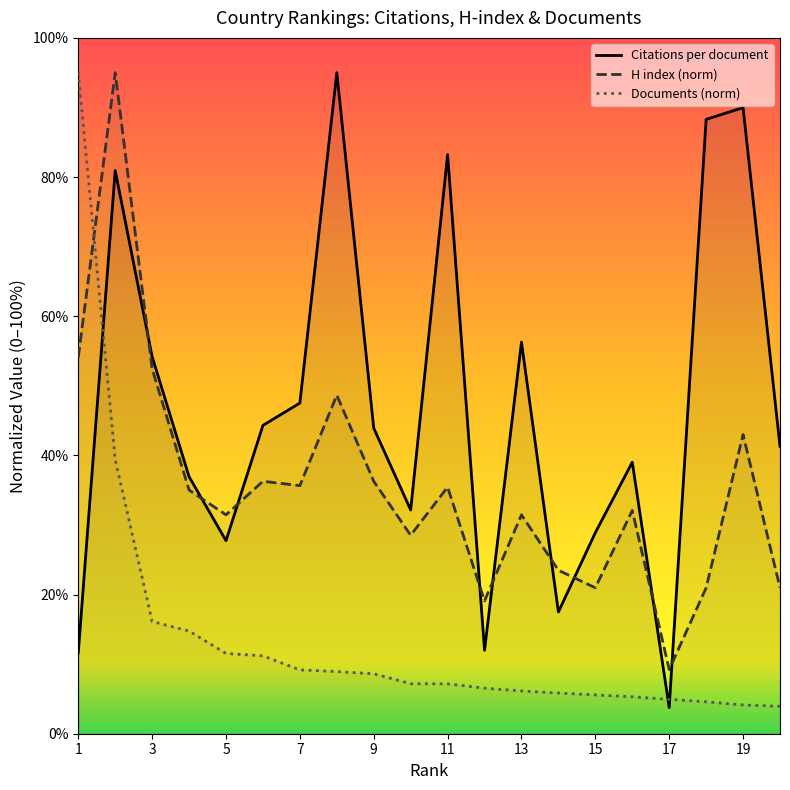

What is the greatest value displayed?

95.0